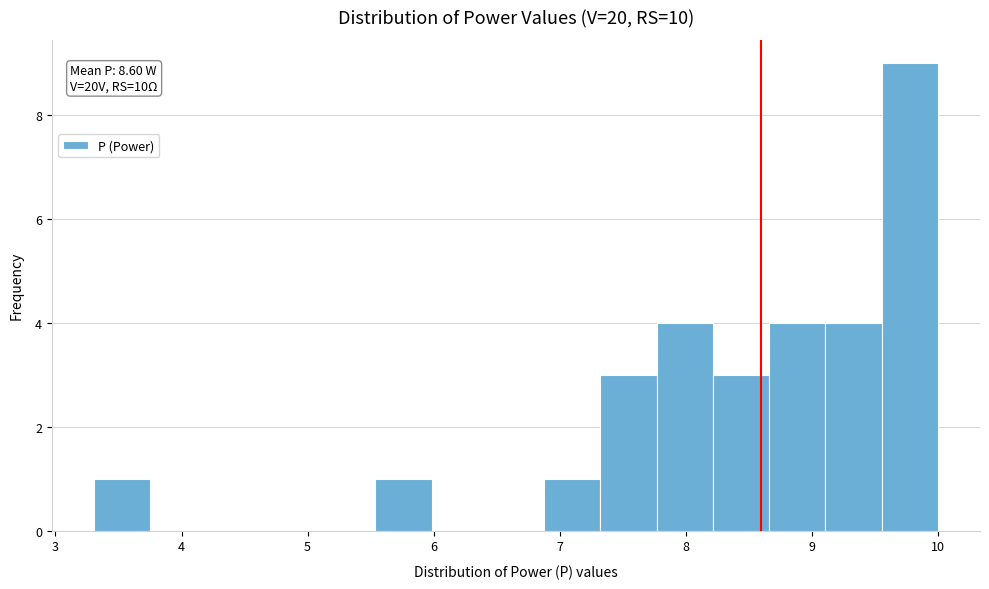

Over which range of the x-axis is the bar tallest?

9.6 to 10.0